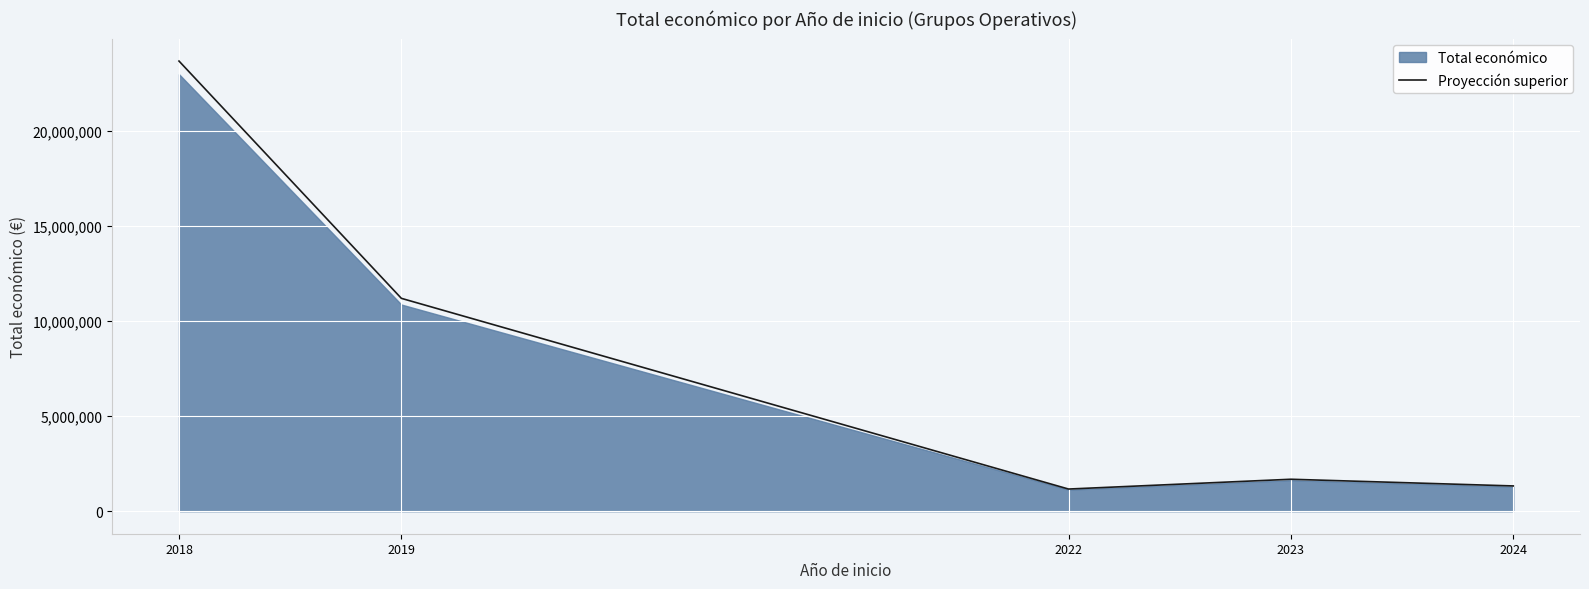

Rank the categories by value from lowest to highest.

2022, 2024, 2023, 2019, 2018